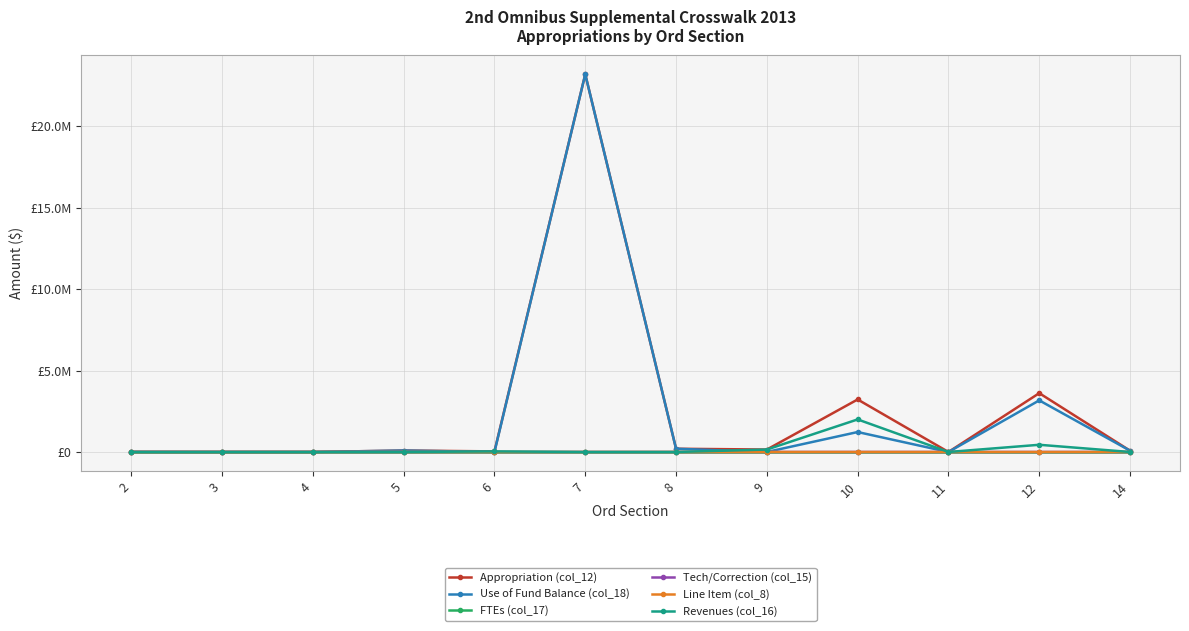

What is the difference between the Use of Fund Balance (col_18) values at 9 and 14?

80000.0